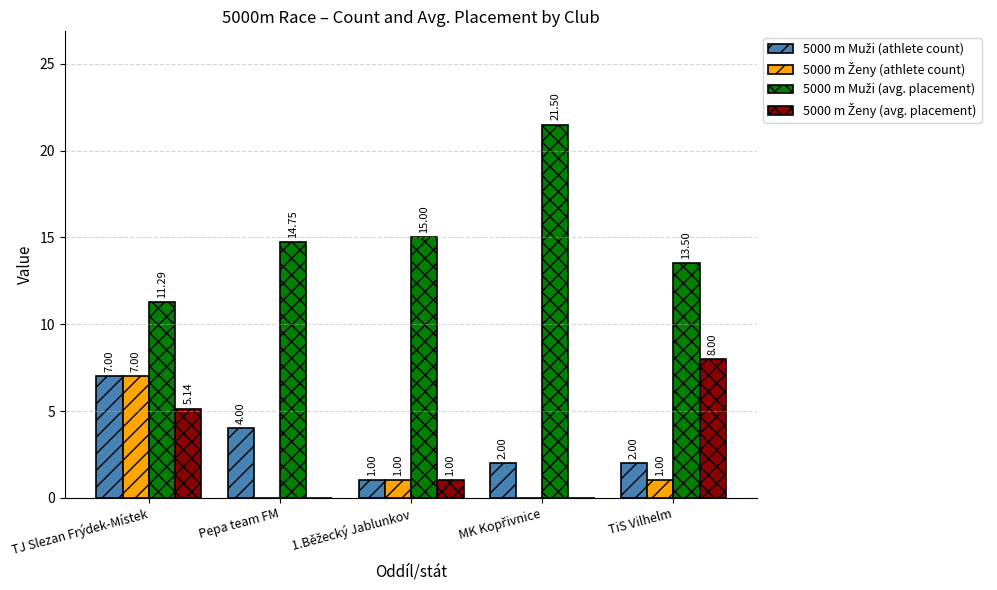

At which category is the sum across all series the highest?

TJ Slezan Frýdek-Místek